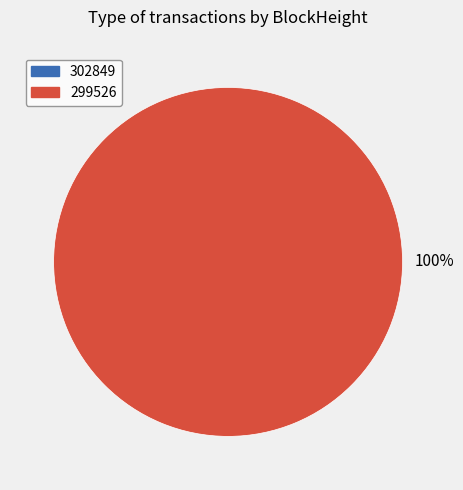

What is the change in value from 302849 to 299526?

+59